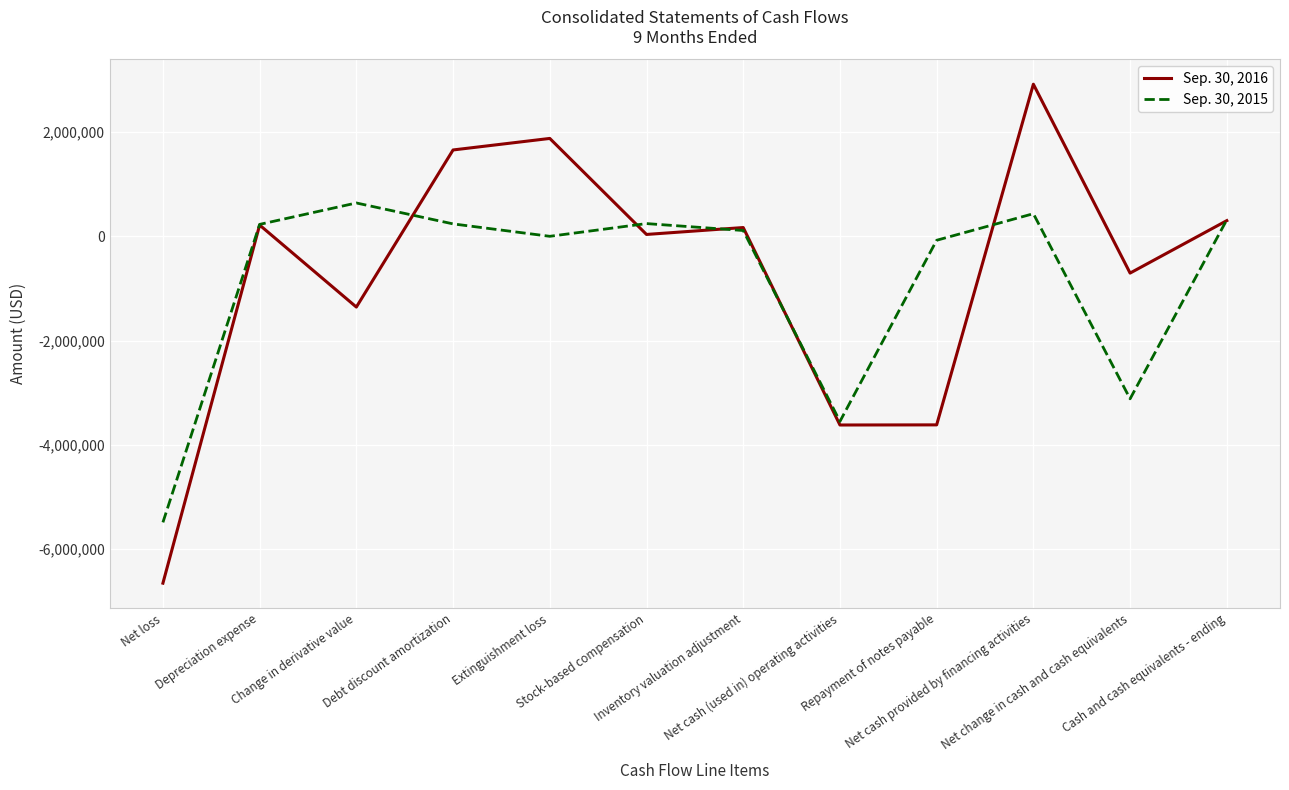

What is the difference between the maximum and second lowest values in the Sep. 30, 2015 series?

4193258